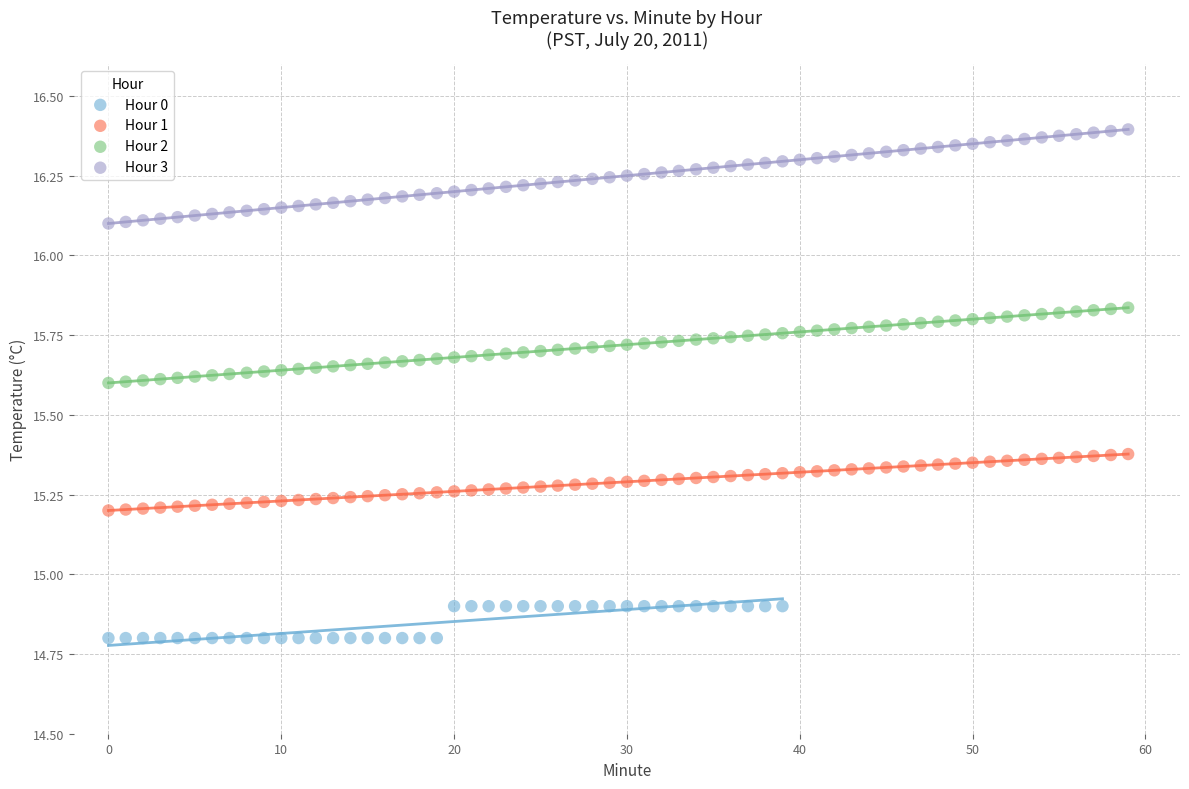

Which series has the largest Y range (max minus min)?

Hour 3